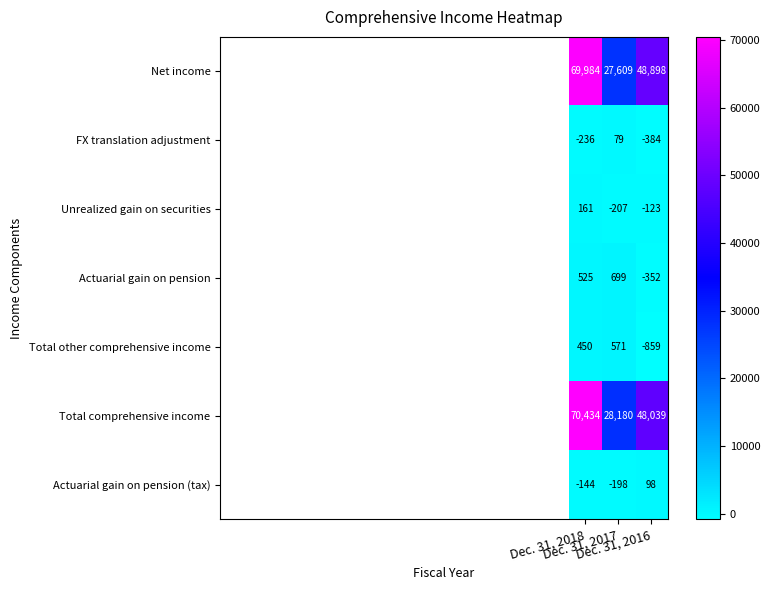

What is the average value of the Total comprehensive income series?

48884